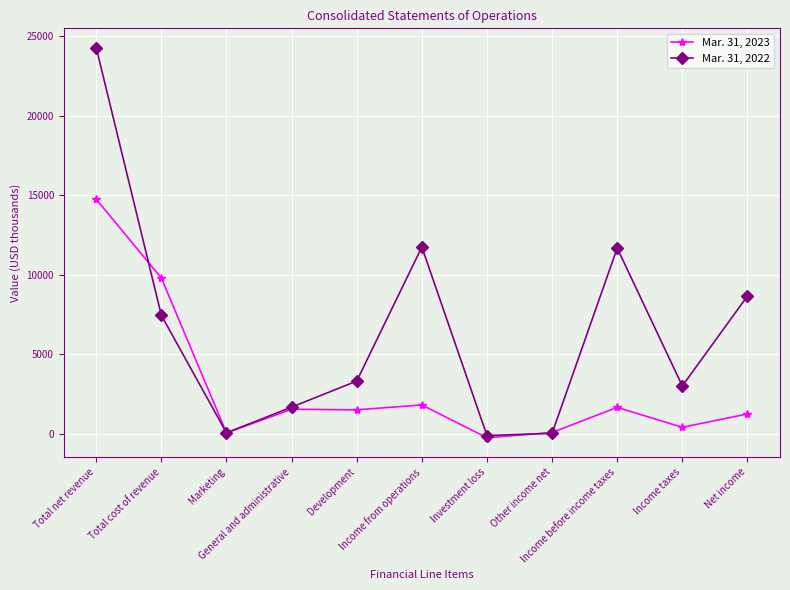

How many data points does each series have?

11